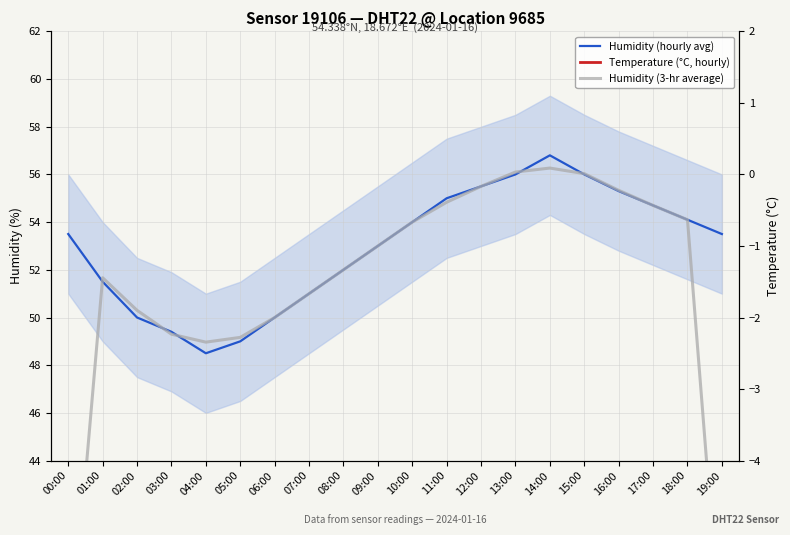

Reading left to right, what are all the values shown in this chart?

Humidity (hourly avg): 53.5	51.5	50.0	49.4	48.5	49.0	50.0	51.0	52.0	53.0	54.0	55.0	55.5	56.0	56.8	56.0	55.3	54.7	54.1	53.5
Temperature (°C, hourly): -1.7	-1.9	-2.0	-2.1	-2.2	-2.3	-2.1	-1.9	-1.7	-1.5	-1.3	-1.1	-0.9	-0.7	-0.5	-0.7	-0.9	-1.1	-1.3	-1.5
Humidity (3-hr average): 35.0	51.7	50.3	49.3	49.0	49.2	50.0	51.0	52.0	53.0	54.0	54.8	55.5	56.1	56.3	56.0	55.3	54.7	54.1	35.9